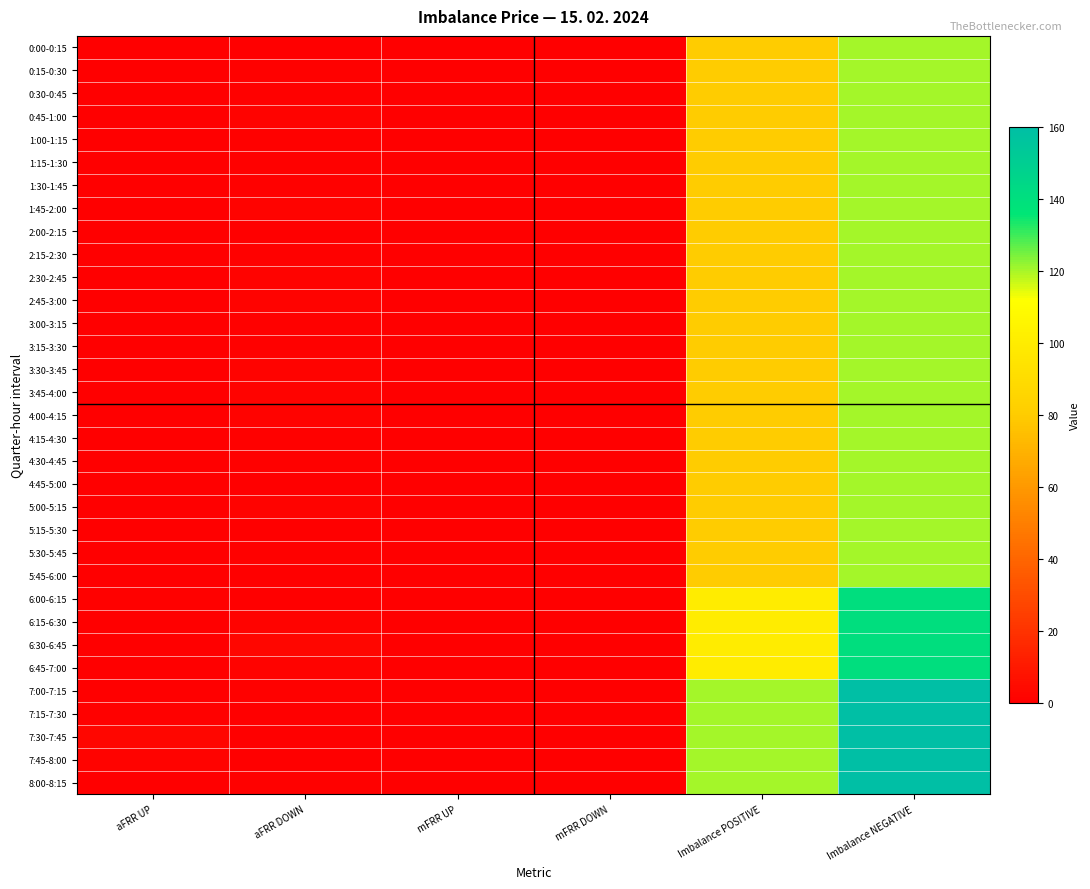

At how many categories does at least one series exceed 148?

1